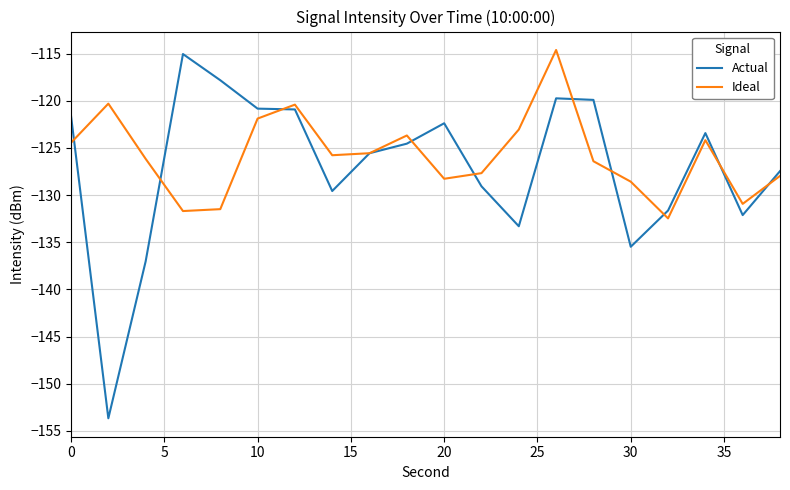

What is the minimum value for Ideal?

-132.5